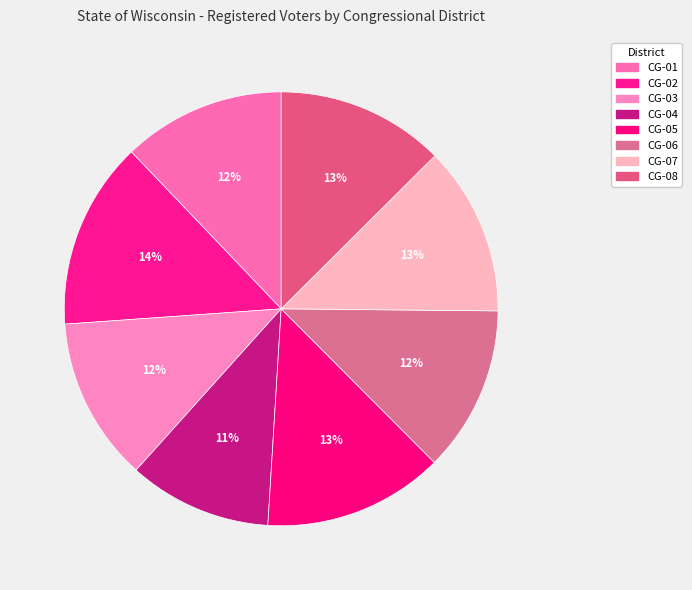

What portion of the pie excludes CG-06?

87.6%